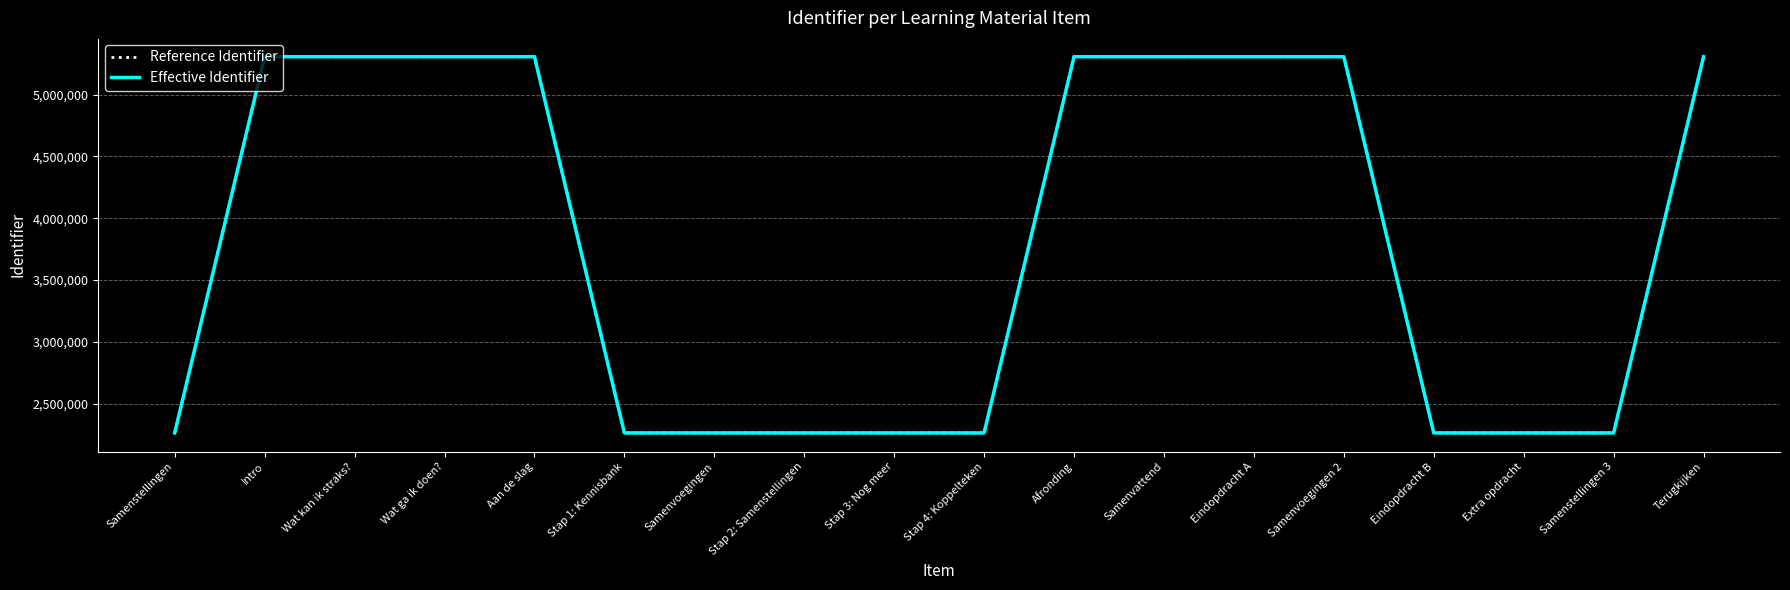

At which category is the sum across all series the highest?

Terugkijken